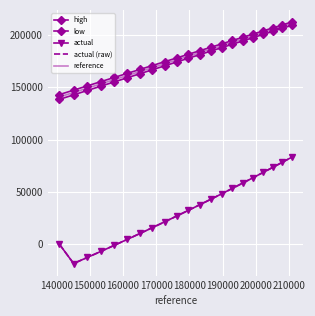

Reading left to right, what are all the values shown in this chart?

high: 143069.6	147291.7	151428.4	155480.6	159449.0	163334.6	167138.2	170861.4	174504.9	178070.2	181558.0	184969.9	188307.1	191570.6	194761.8	197882.4	200933.6	203916.8	206833.3	209684.4	212471.4
low: 138540.0	142802.7	147019.7	151151.2	155197.8	159160.7	163040.4	166838.3	170555.3	174192.7	177751.6	181232.9	184638.2	187968.6	191225.2	194409.3	197522.7	200566.7	203542.4	206451.3	209294.6
actual: -46.7	-18381.4	-12545.2	-6753.9	-1009.4	4686.4	10331.4	15924.0	21462.4	26945.1	32370.6	37737.6	43044.8	48290.9	53475.0	58596.2	63653.5	68646.2	73573.6	78435.1	83230.2
actual (raw): -46.7	-18381.4	-12545.2	-6753.9	-1009.4	4686.4	10331.4	15924.0	21462.4	26945.1	32370.6	37737.6	43044.8	48290.9	53475.0	58596.2	63653.5	68646.2	73573.6	78435.1	83230.2
reference: 140804.8	145067.5	149243.9	153335.7	157342.7	161267.0	165108.0	168868.5	172548.1	176149.4	179672.4	183118.5	186489.5	189786.1	193009.6	196161.6	199243.5	202256.7	205202.5	208082.1	210896.9